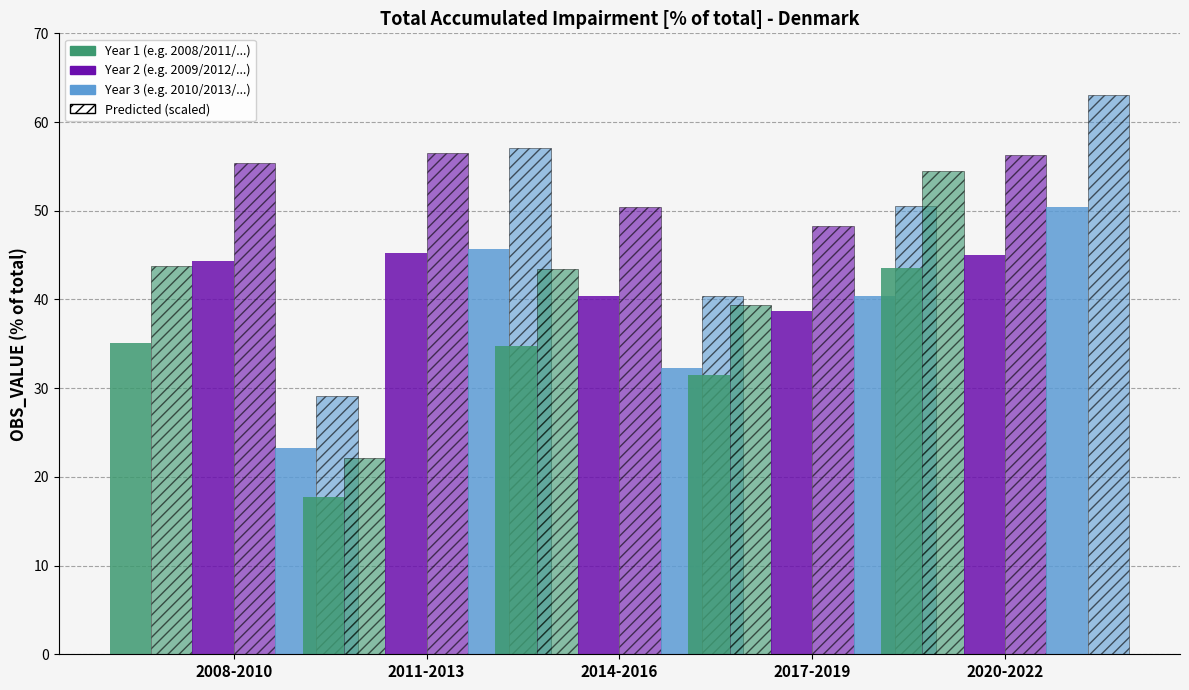

Between 2019 and 2010, which is larger?

2019